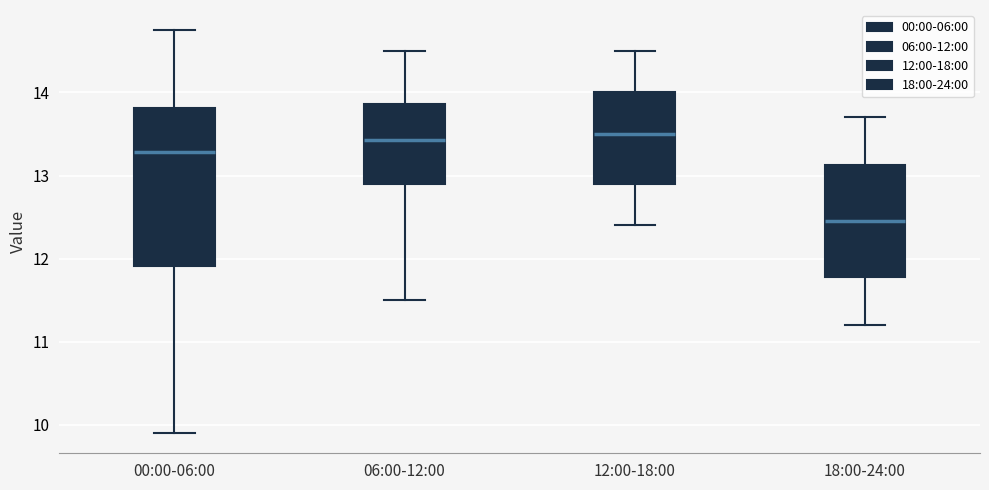

Which box has the lowest median line?

18:00-24:00